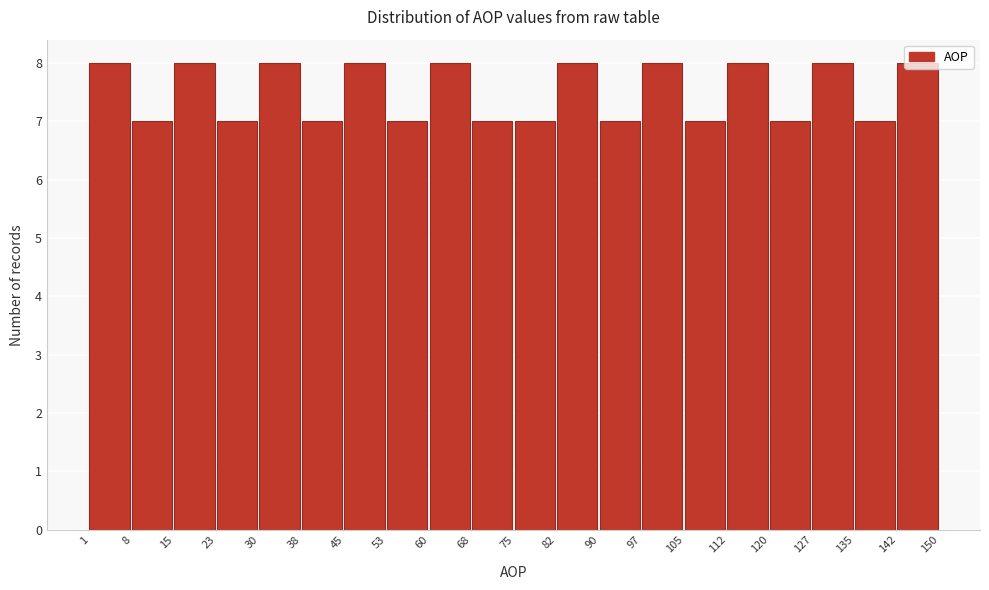

Reading left to right, transcribe this chart: for each bar, give the range it covers on the x-axis and its height. The values are not printed on the chart, so give them approximately, as read against the axis.

1 to 8: 8
8 to 15: 7
15 to 23: 8
23 to 30: 7
30 to 38: 8
38 to 45: 7
45 to 53: 8
53 to 60: 7
60 to 68: 8
68 to 75: 7
75 to 82: 7
82 to 90: 8
90 to 97: 7
97 to 105: 8
105 to 112: 7
112 to 120: 8
120 to 127: 7
127 to 135: 8
135 to 142: 7
142 to 150: 8